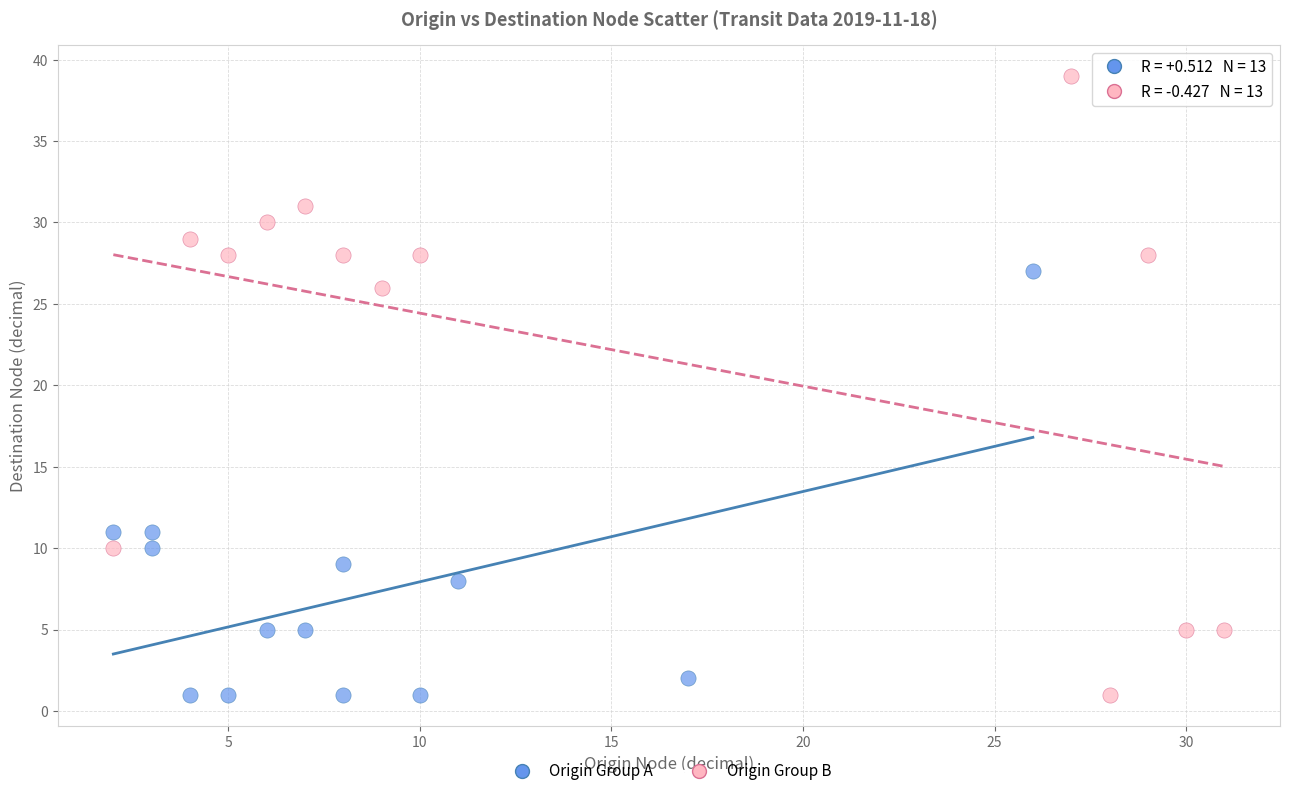

Which series contains the highest Y value?

Origin Group B